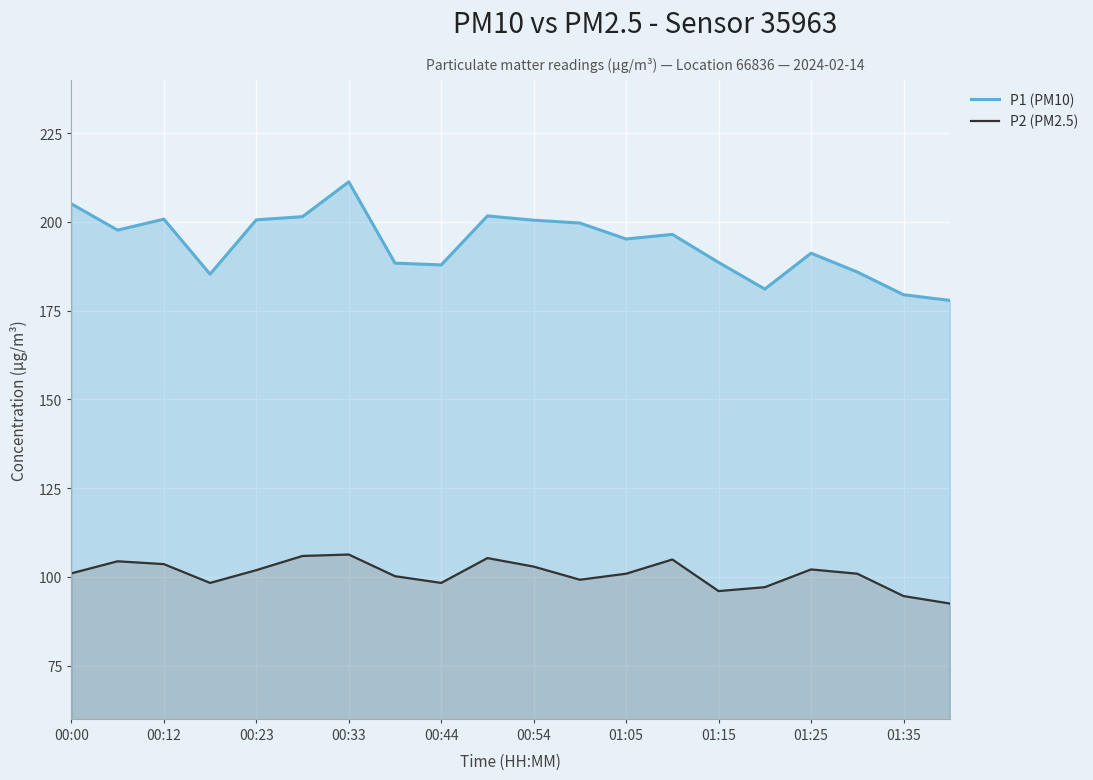

Between 00:00 and 15, which is larger?

00:00